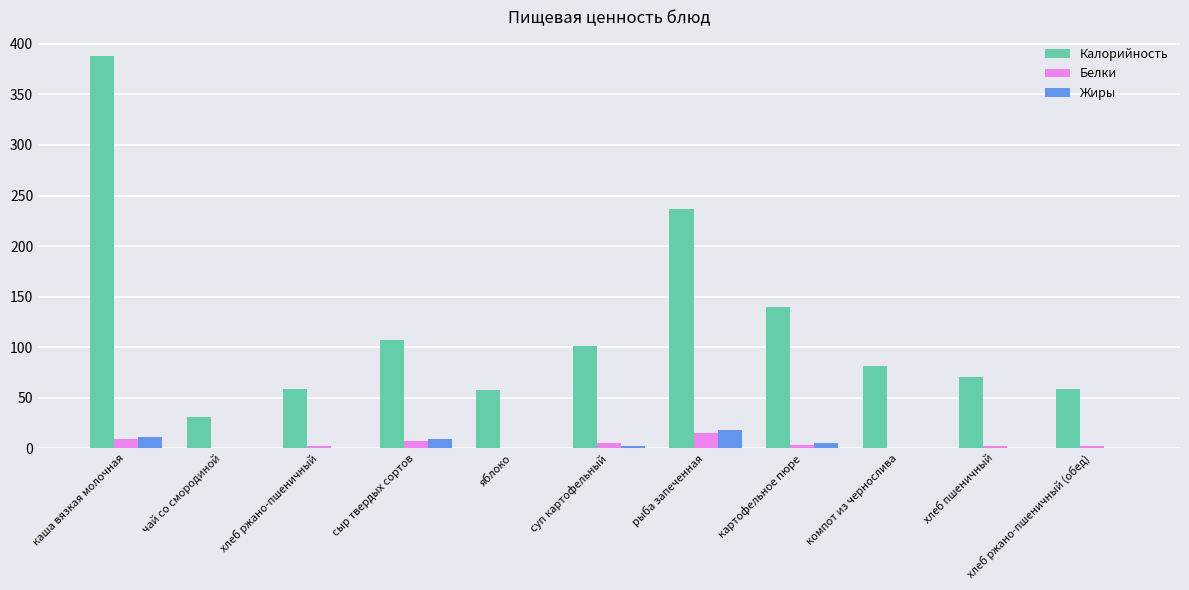

How many groups of bars are there?

11